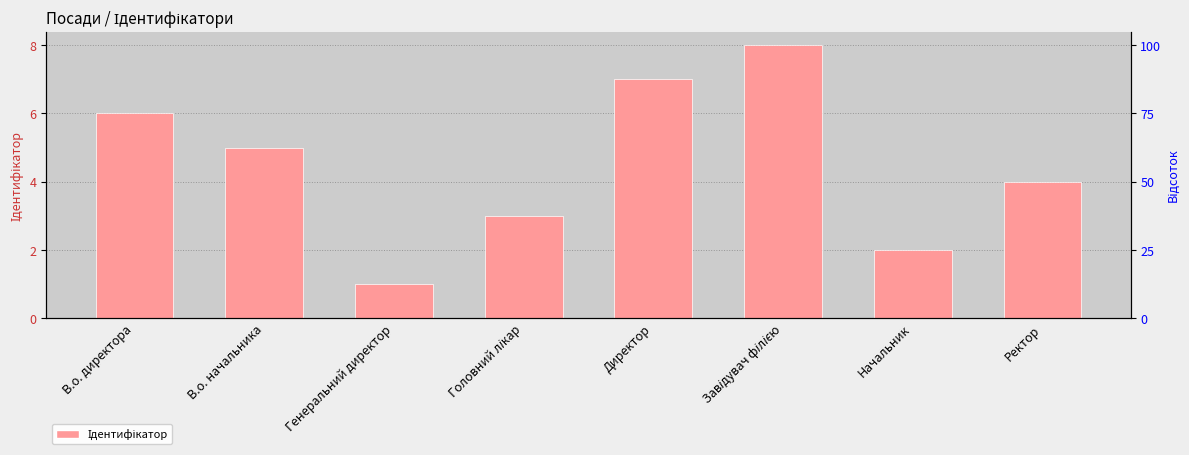

At which label is the value closest to 4?

Ректор